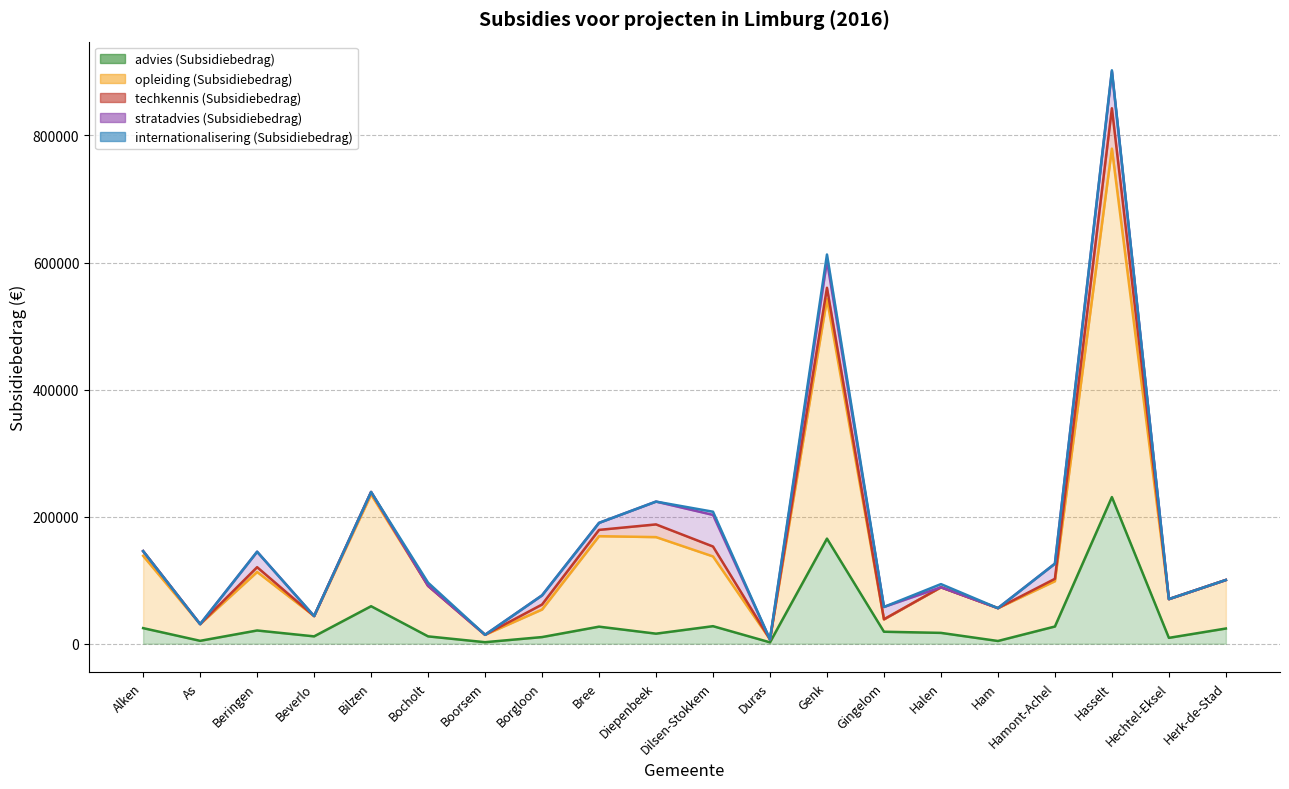

What are all the series names shown in the legend?

advies (Subsidiebedrag), opleiding (Subsidiebedrag), techkennis (Subsidiebedrag), stratadvies (Subsidiebedrag), internationalisering (Subsidiebedrag)